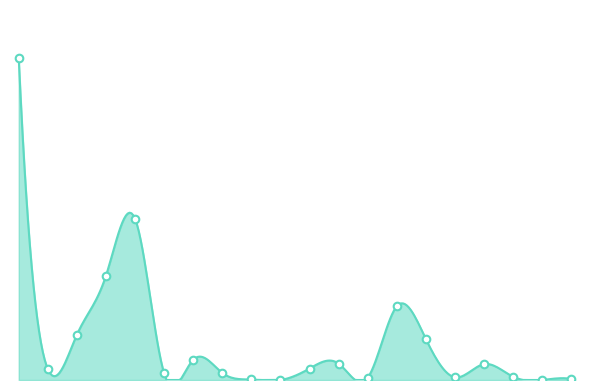

Which has a higher value, 15 or 12?

15